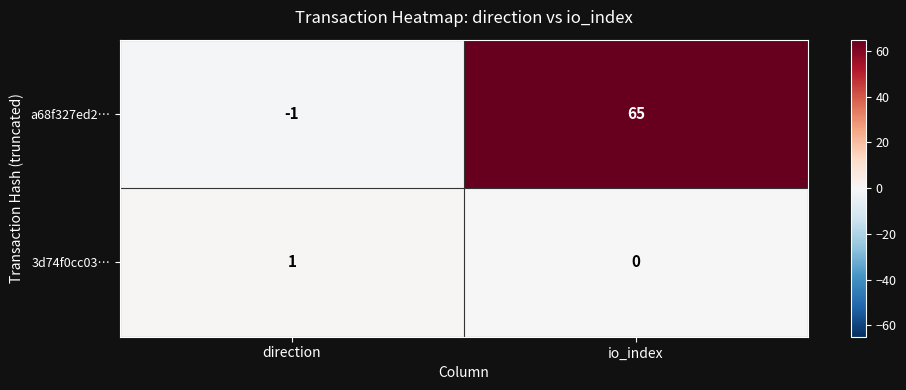

What is the maximum value shown in the chart?

65